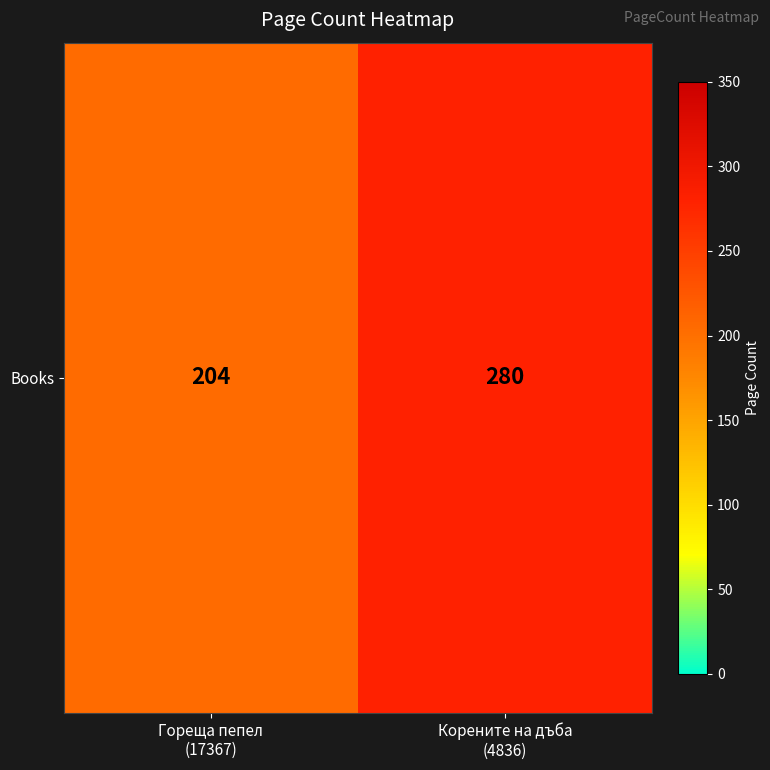

Rank the categories by value from highest to lowest.

Корените на дъба
(4836), Гореща пепел
(17367)